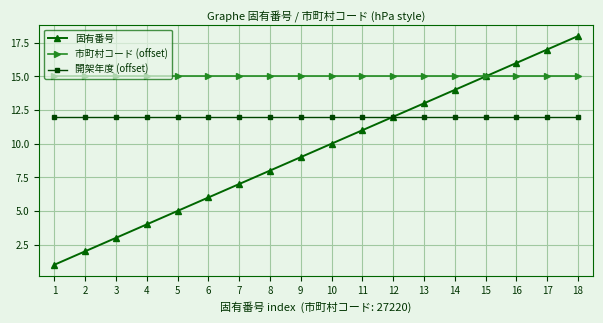

True or false: 開架年度 (offset) and 市町村コード (offset) cross at least once.

False